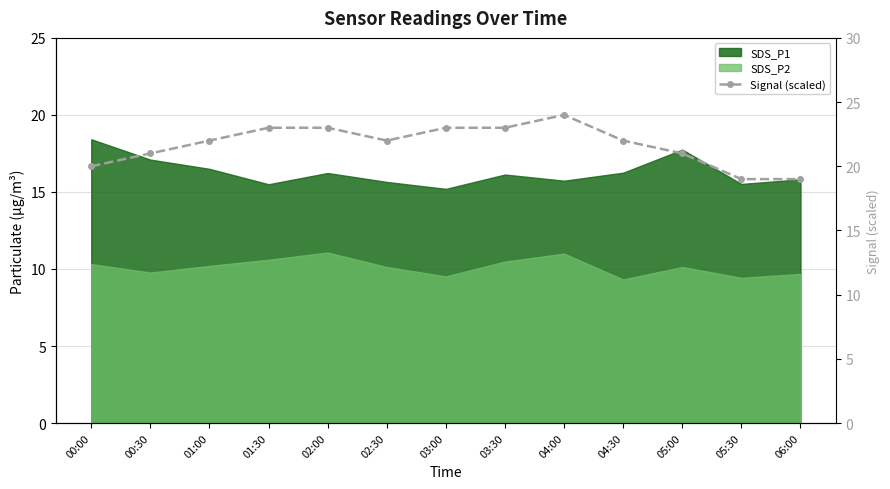

Count the values in the range 21 to 23.

9